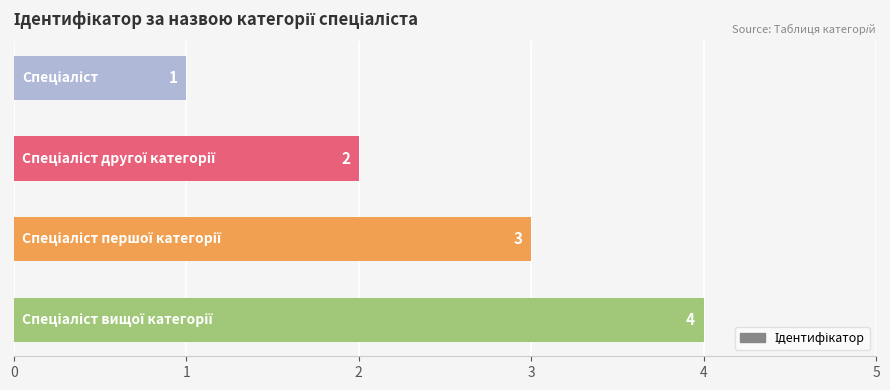

What is the difference between the second highest and second lowest values?

1